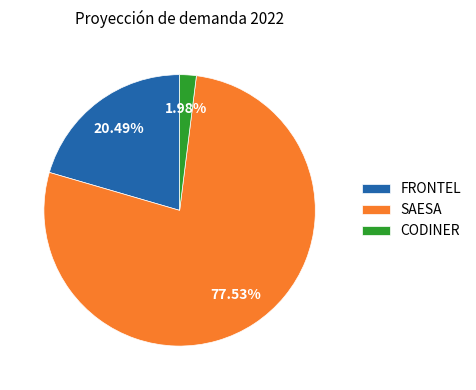

What is the total percentage of SAESA and FRONTEL?

98.0%